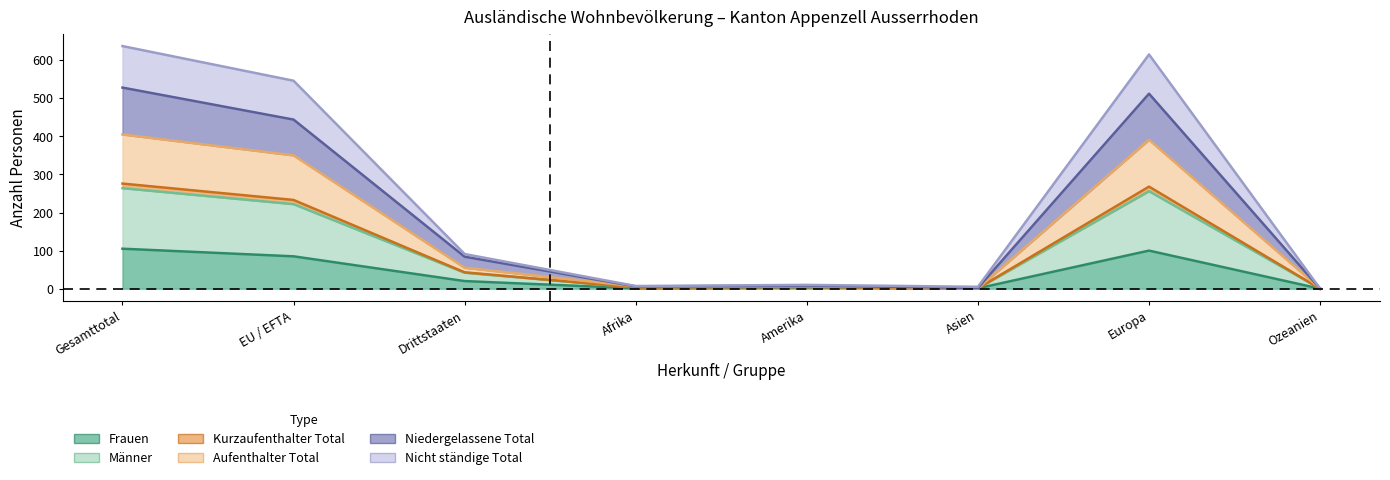

The Frauen series shows 85 at EU / EFTA. True or false?

True